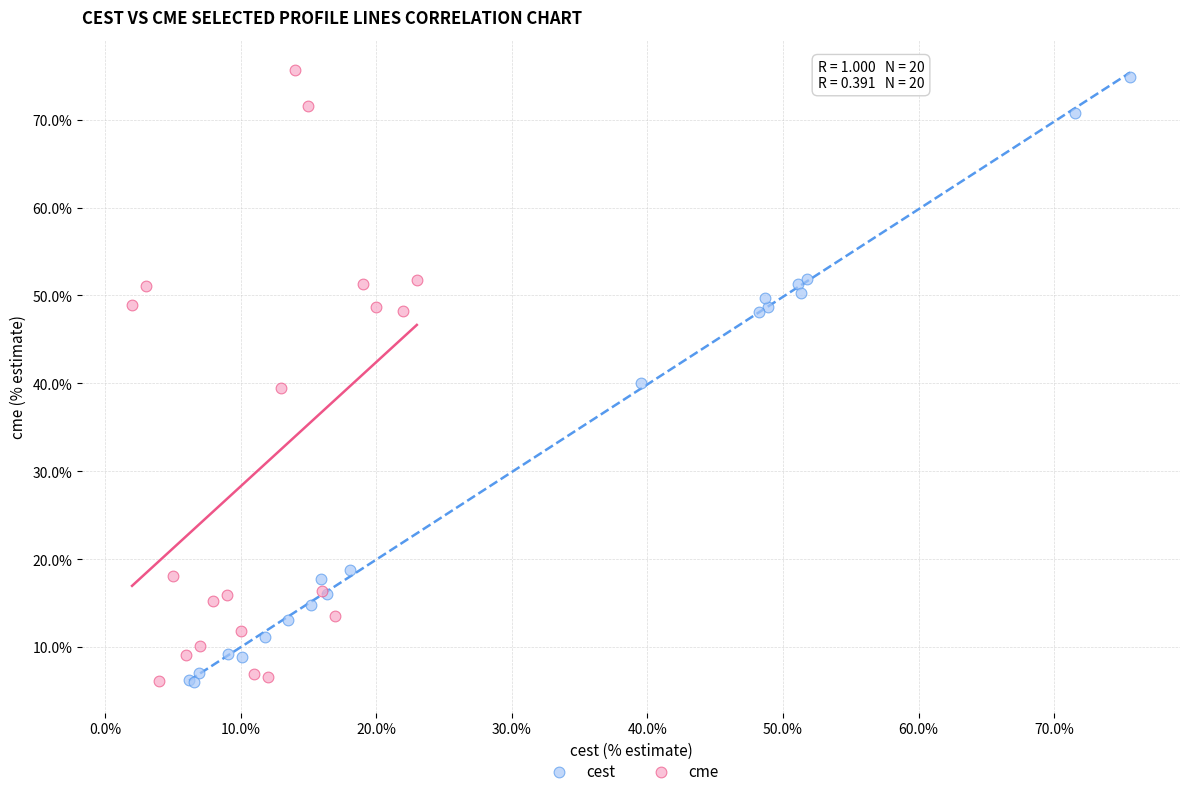

Which series has the largest Y range (max minus min)?

cme